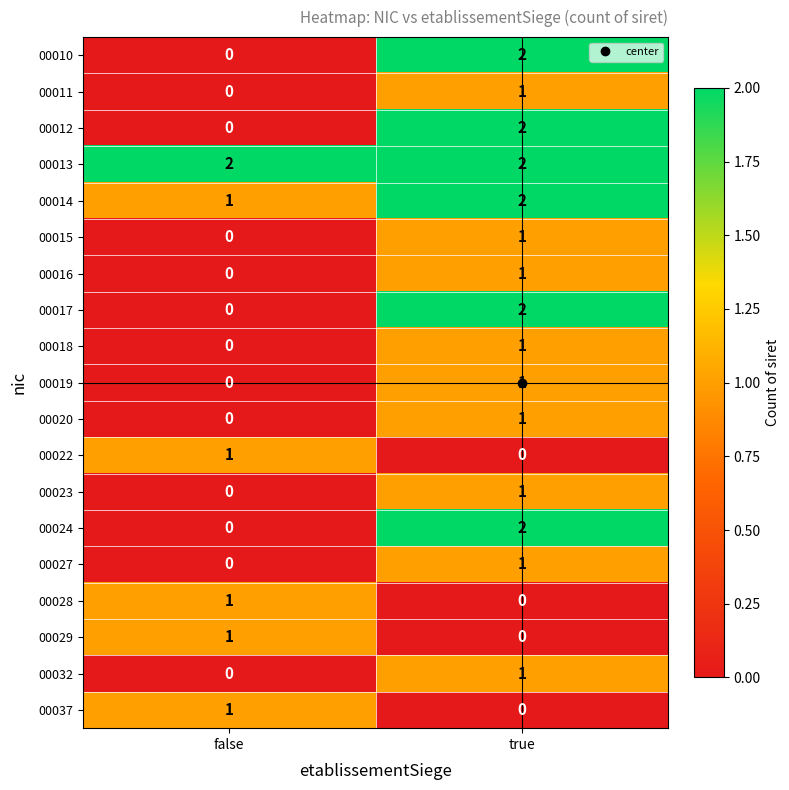

What is the difference between the highest and lowest values at true?

2